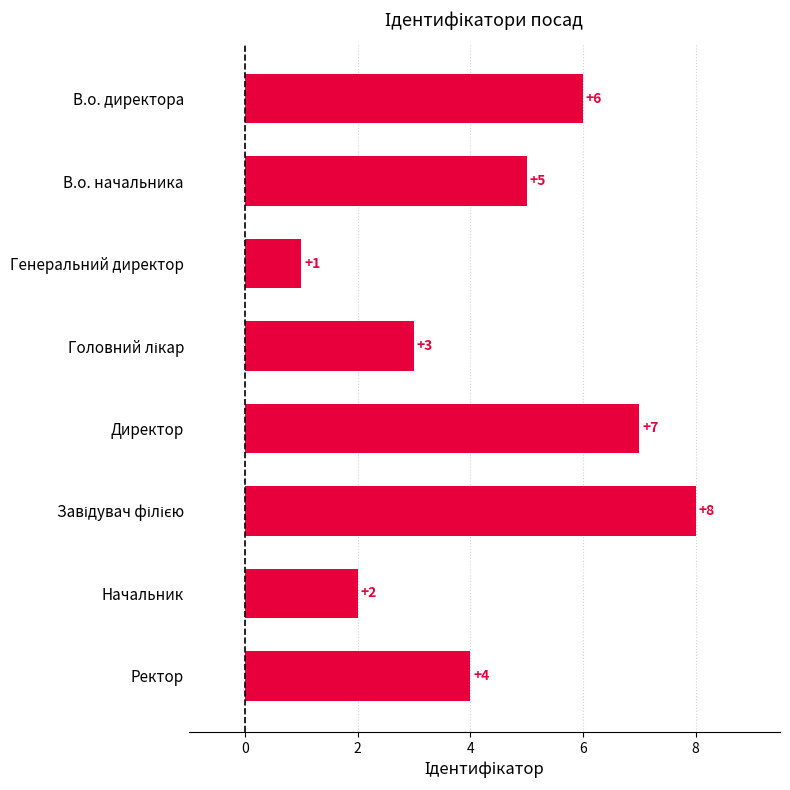

Which label corresponds to the smallest value in the chart?

Генеральний директор